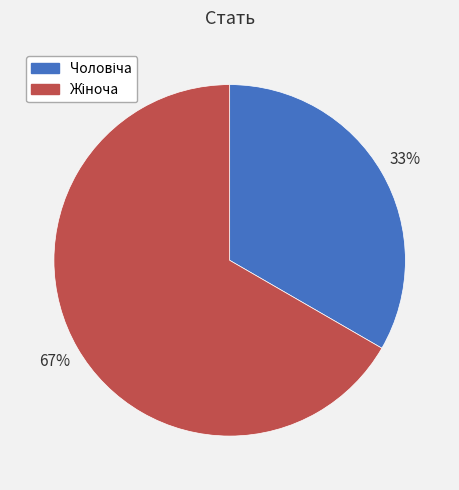

Is there a majority slice in this chart?

Yes